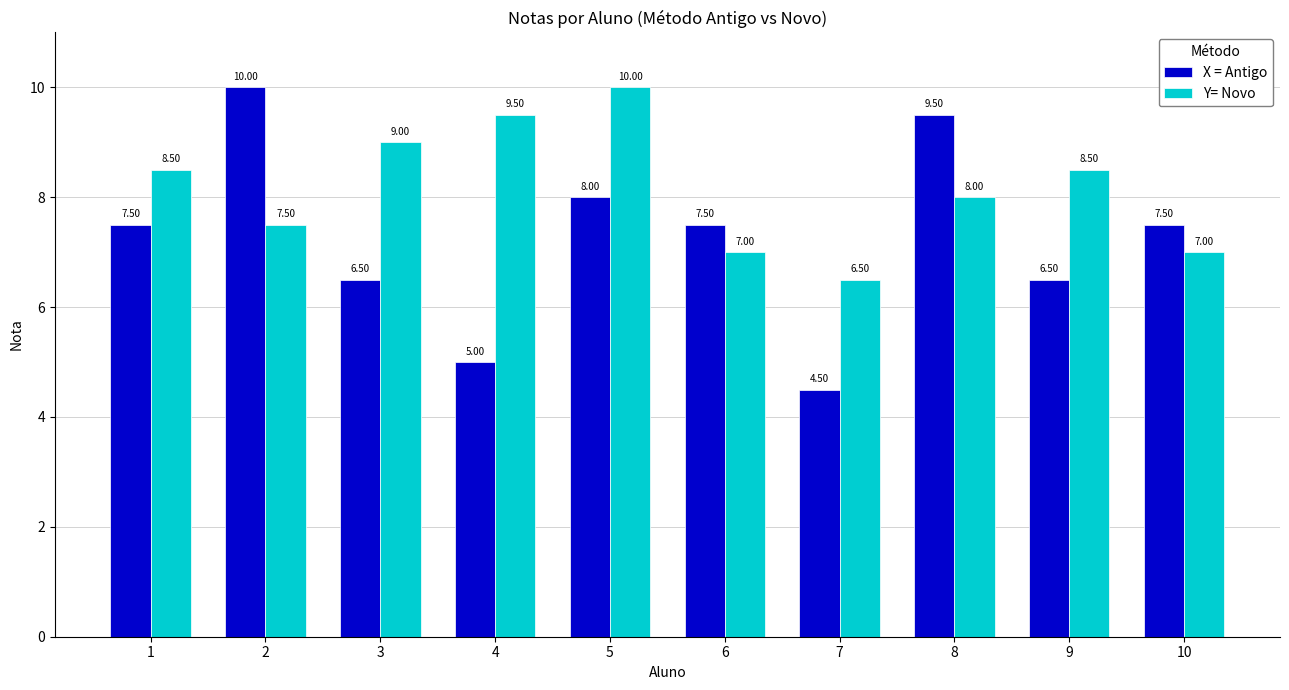

What is the average value of the Y= Novo series?

8.2